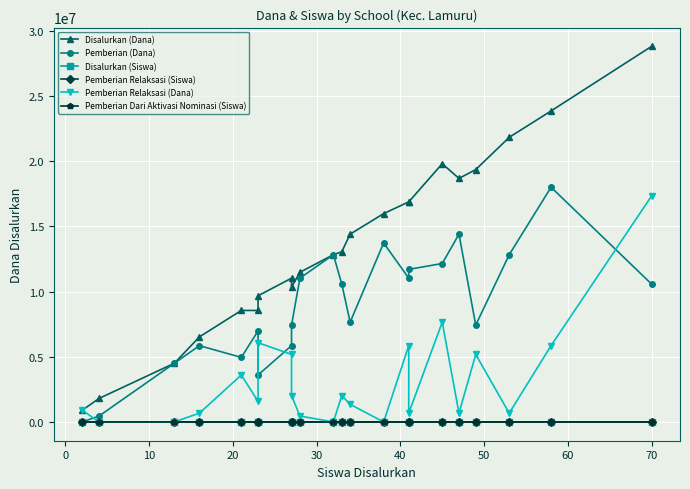

True or false: Pemberian Dari Aktivasi Nominasi (Siswa) and Pemberian (Dana) intersect in this chart.

False